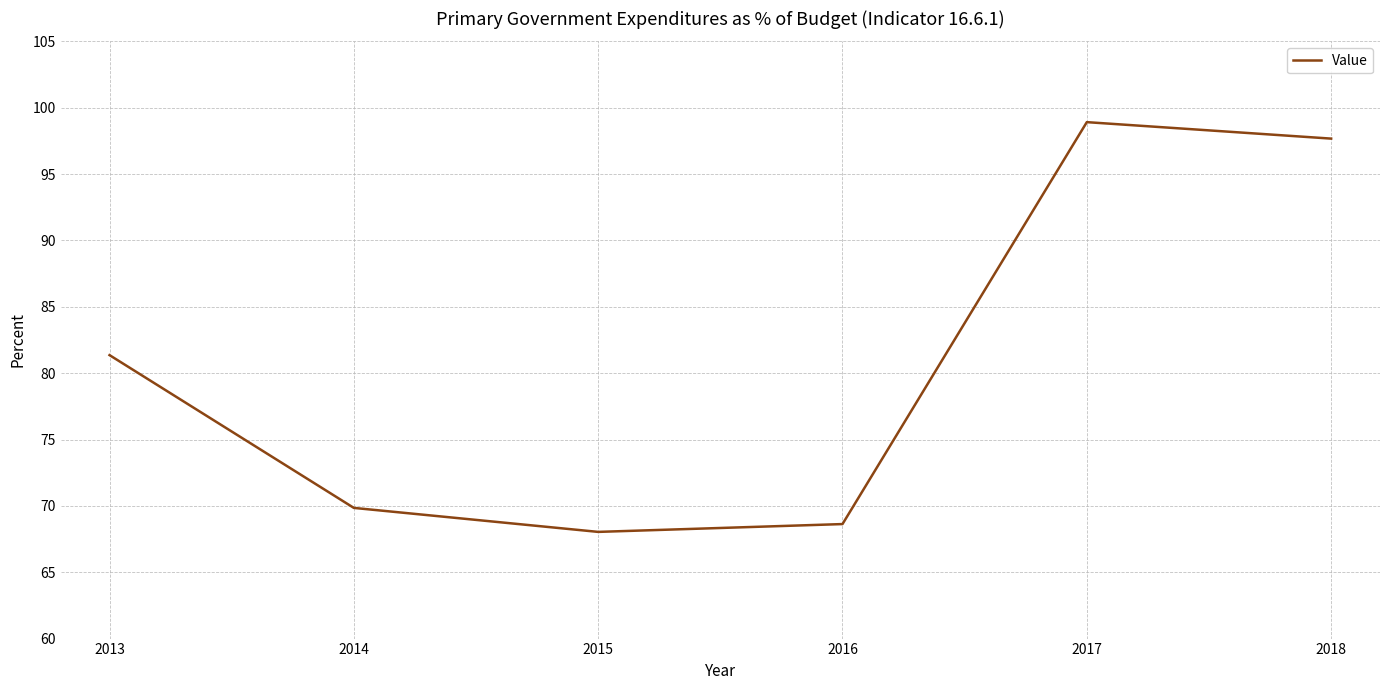

Which has a higher value, 2014 or 2016?

2014